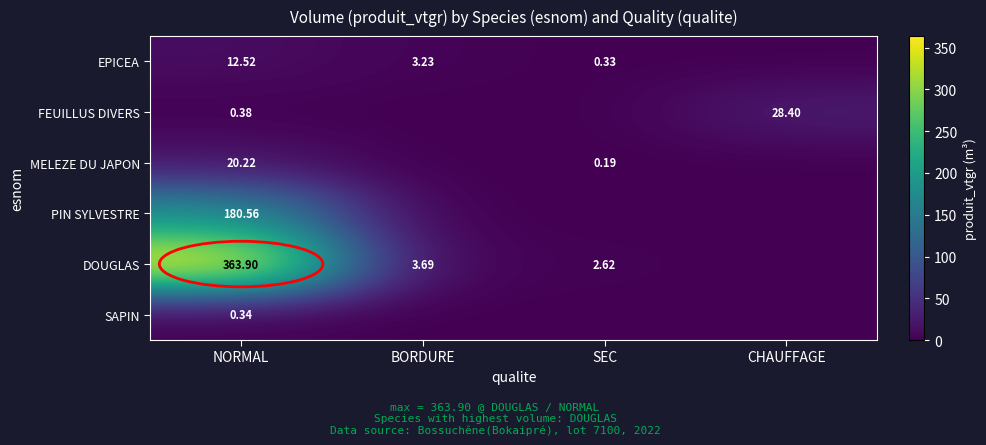

At which category is the sum across all series the highest?

NORMAL